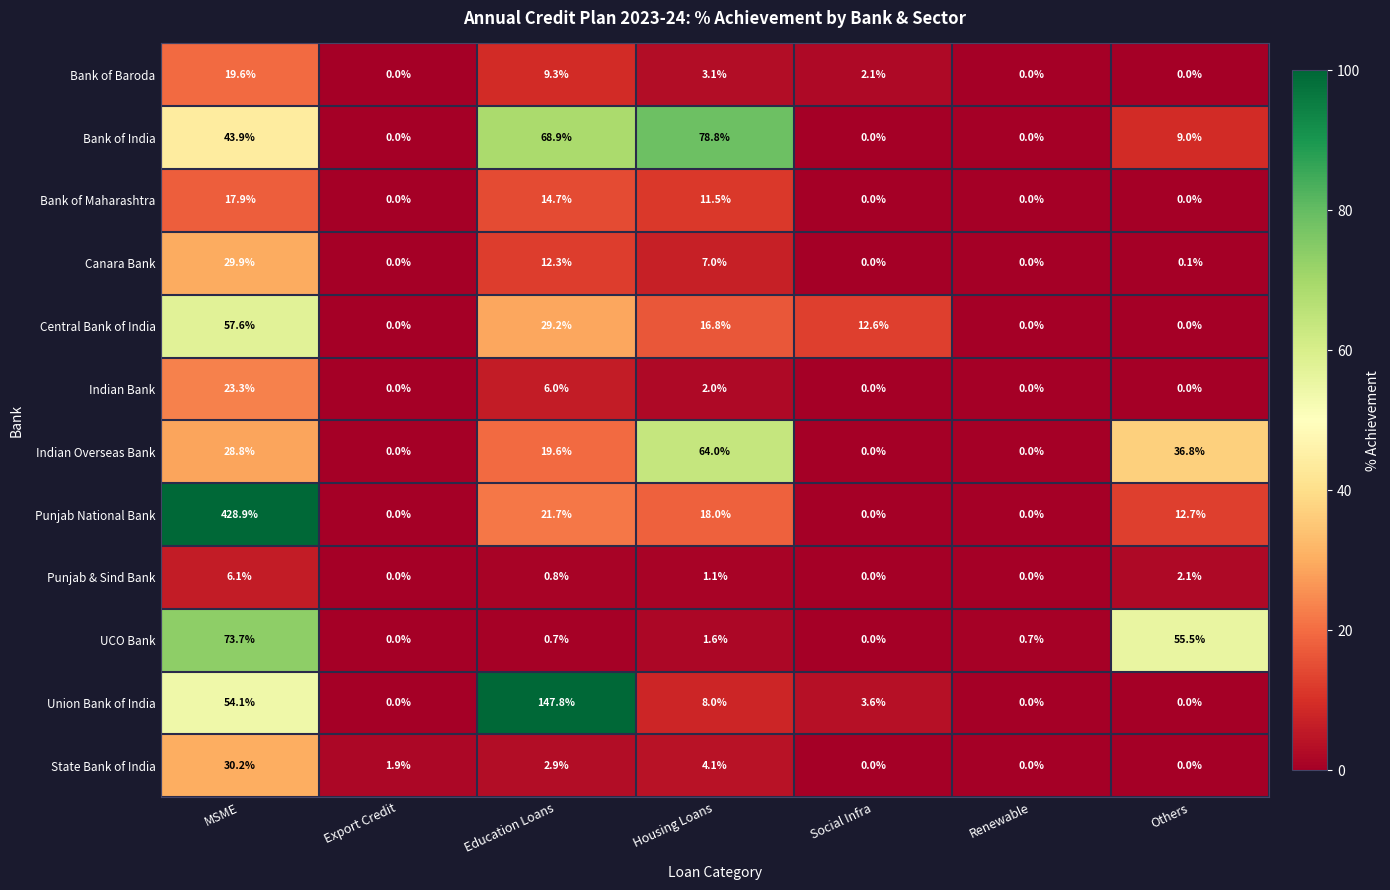

What is the maximum value shown in the chart?

428.9